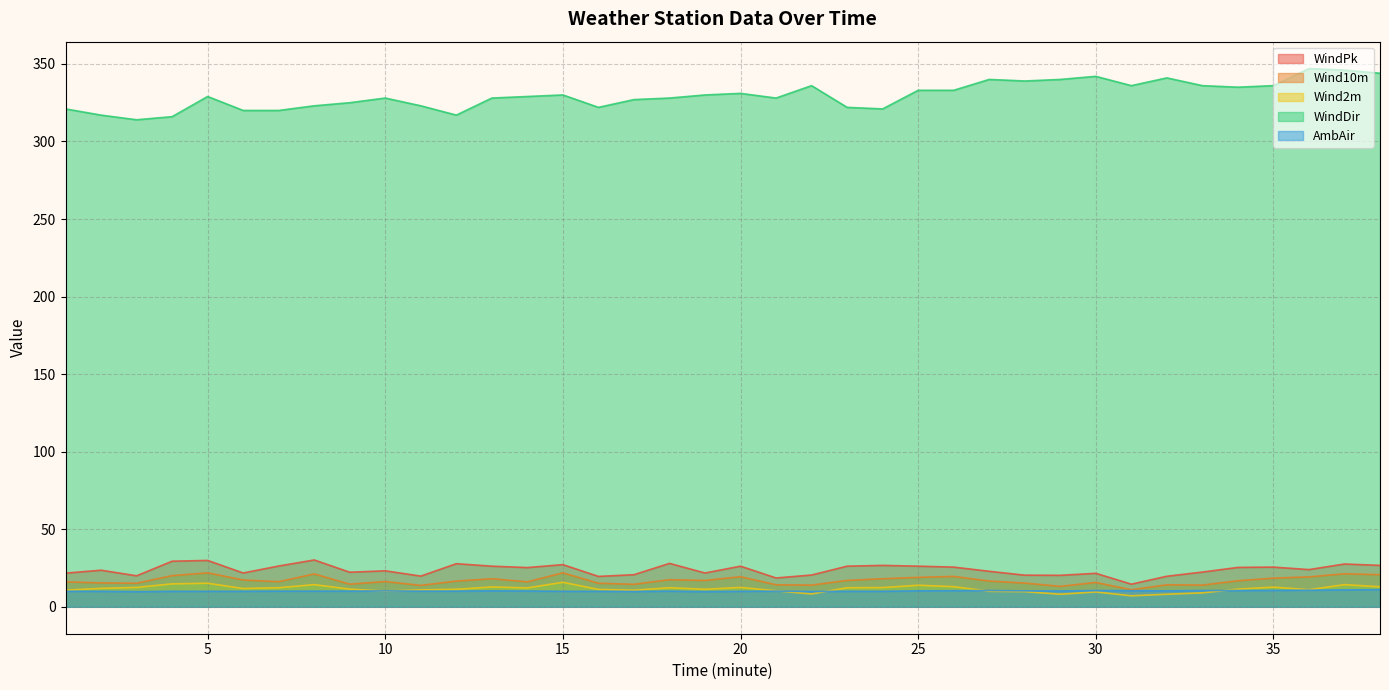

How many intersections are there between AmbAir and Wind2m?

6